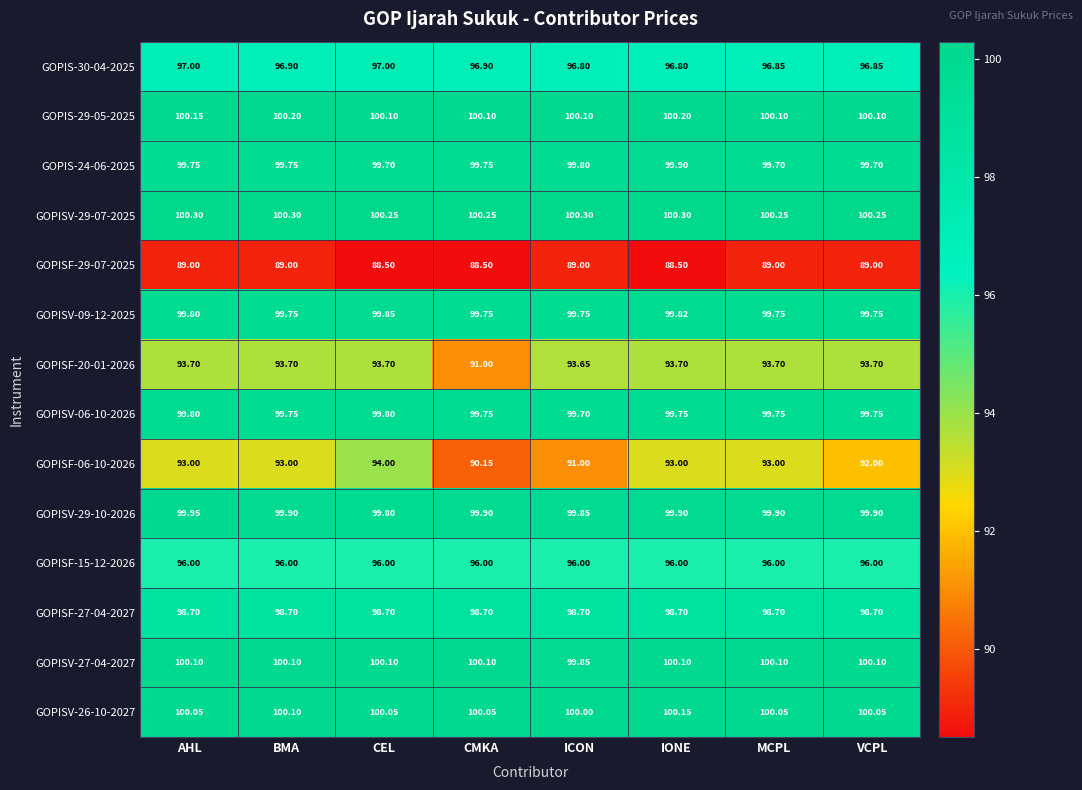

Where does the GOPISV-27-04-2027 series first go above 100?

AHL